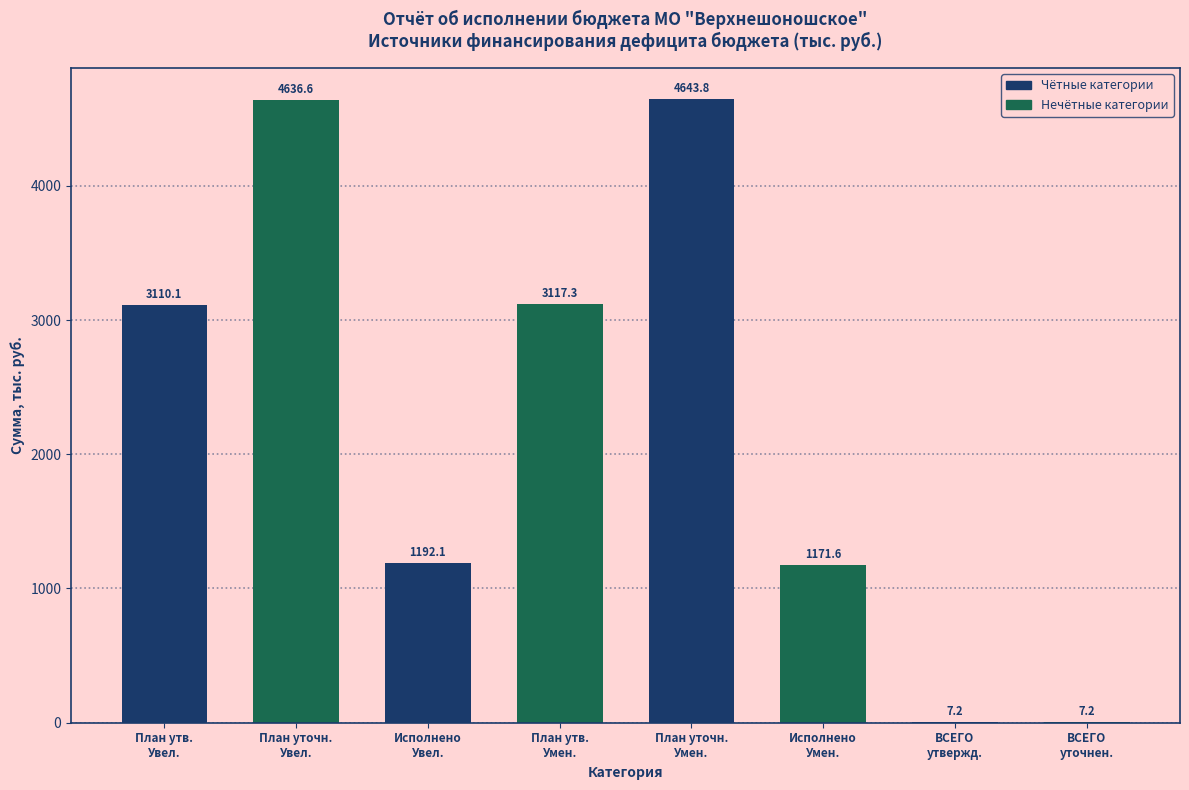

What is the maximum value shown in the chart?

4643.8